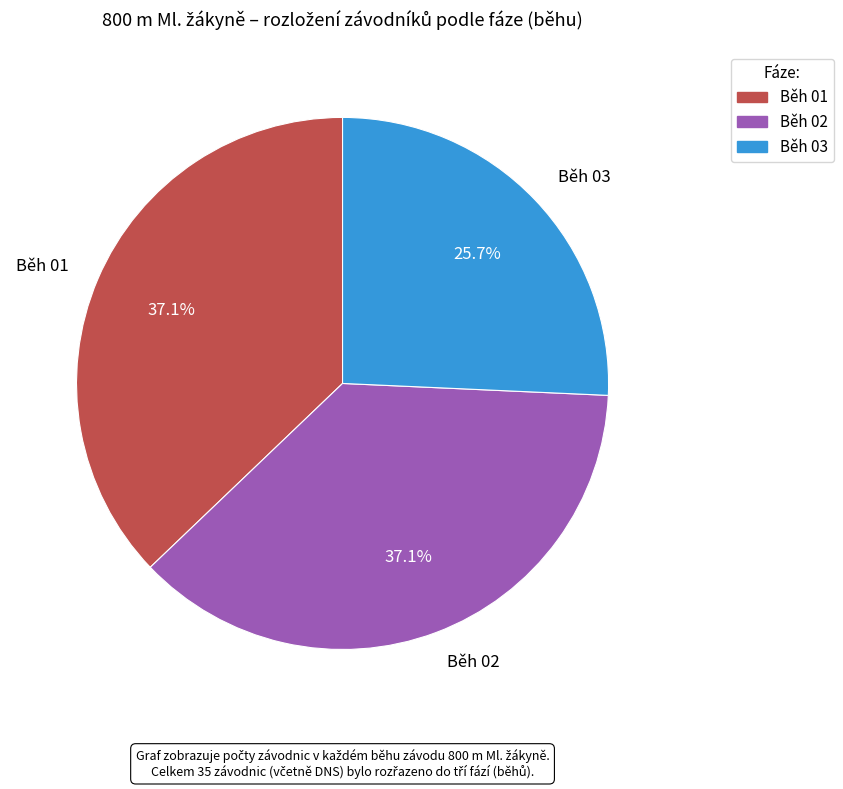

Which slice is the smallest?

Běh 03